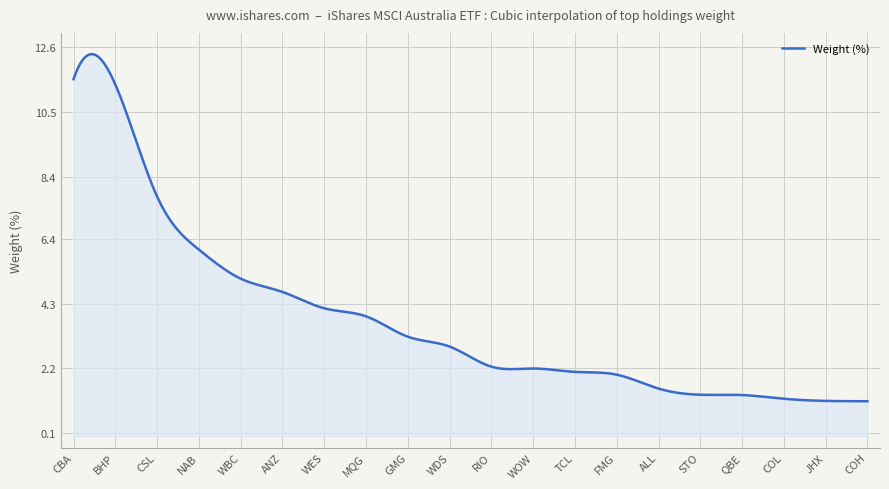

What is the difference between the second highest and minimum values?

11.2